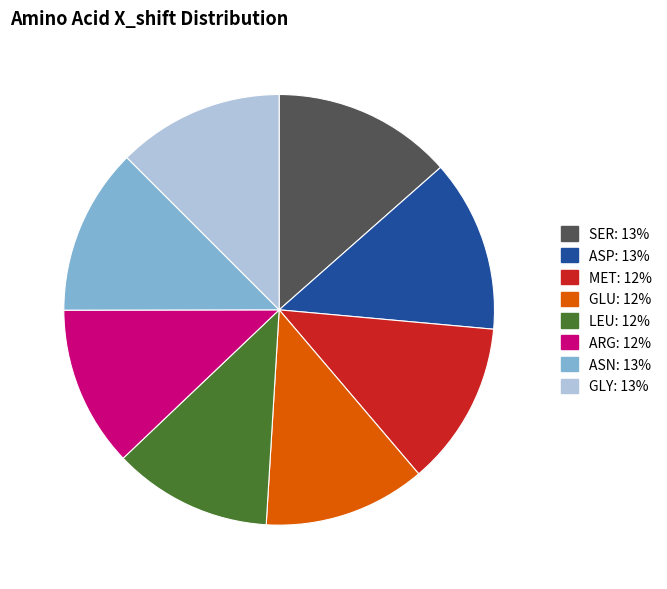

The ASP slice represents 13% of the pie. True or false?

True